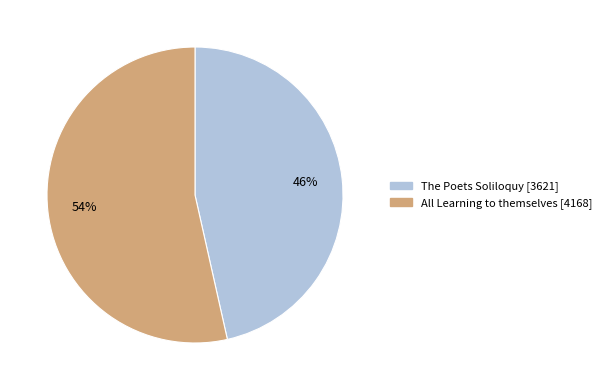

To the nearest percent, what is the average slice percentage?

50%